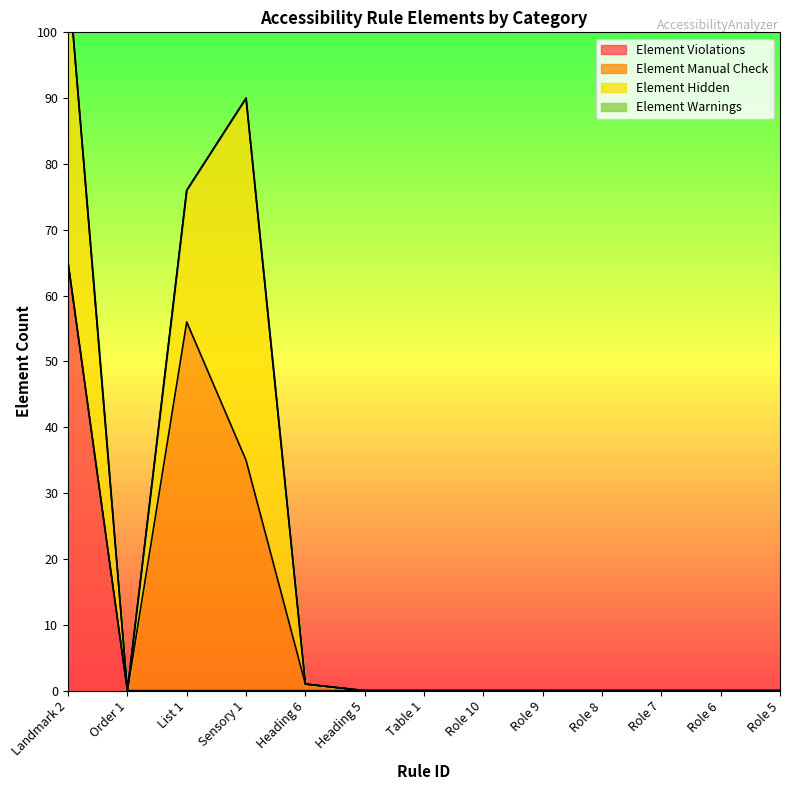

What is the difference between the highest and lowest values at List 1?

56